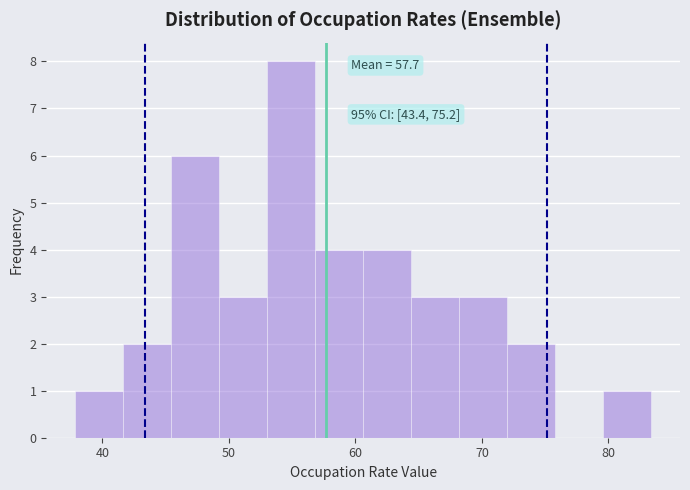

Around what value on the x-axis is the tallest bar? Give the approximate position of its centre, as read against the axis.

55